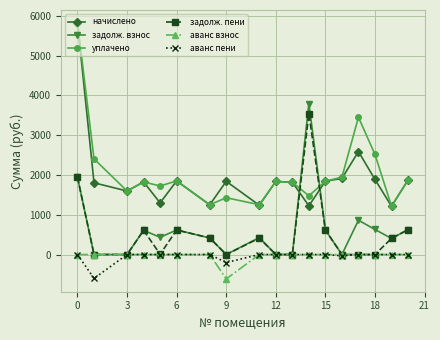

What is the minimum value shown in the chart?

-613.3